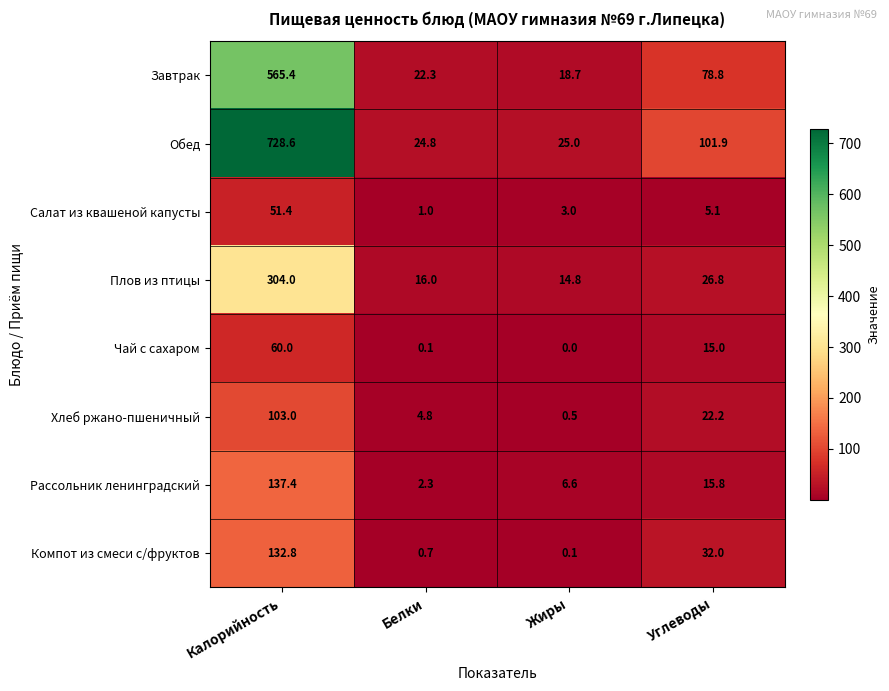

Which category has the highest value in the Рассольник ленинградский series?

Калорийность